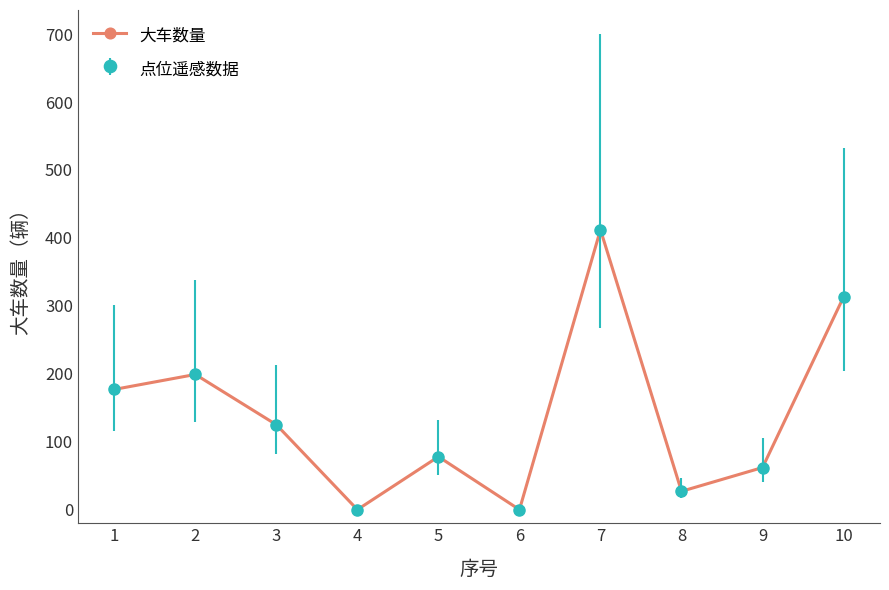

Is this an area chart (filled region under the line)?

No